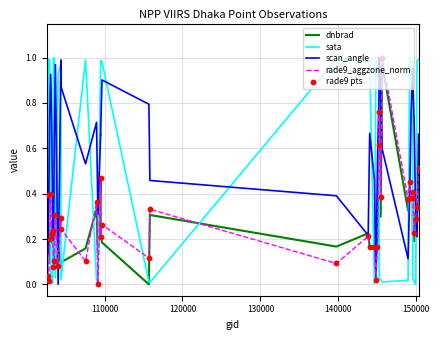

Which series has the largest total across all categories?

scan_angle